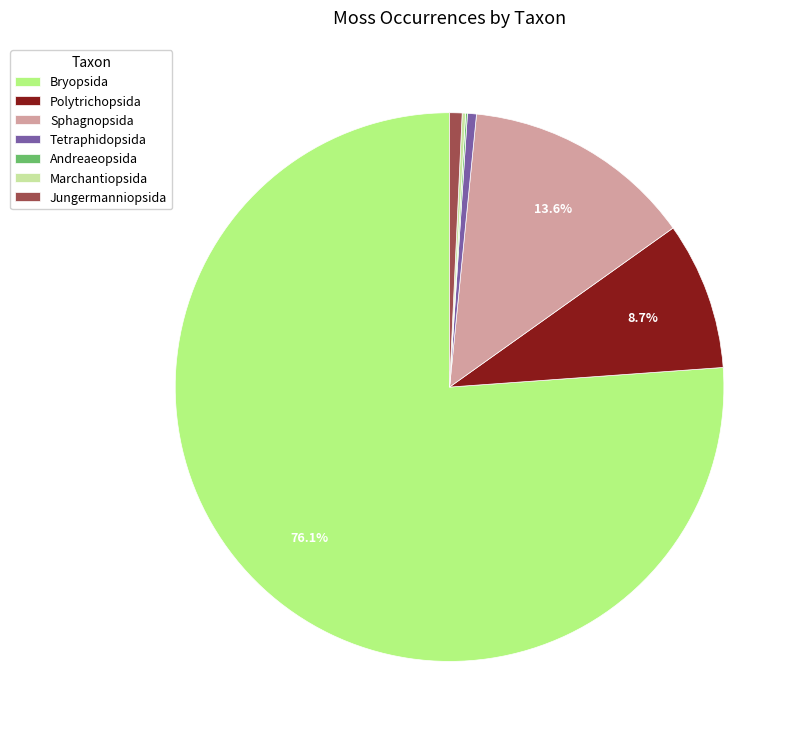

The Jungermanniopsida slice represents 11% of the pie. True or false?

False